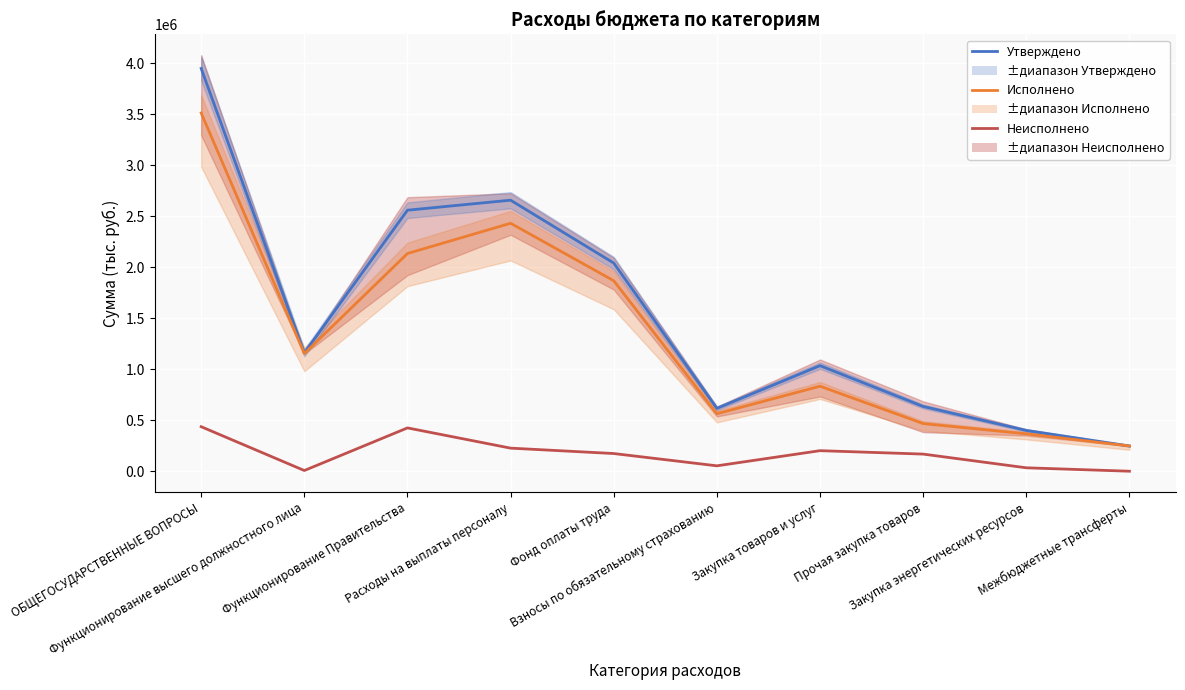

Between Прочая закупка товаров and Межбюджетные трансферты, which series saw the biggest shift?

Утверждено